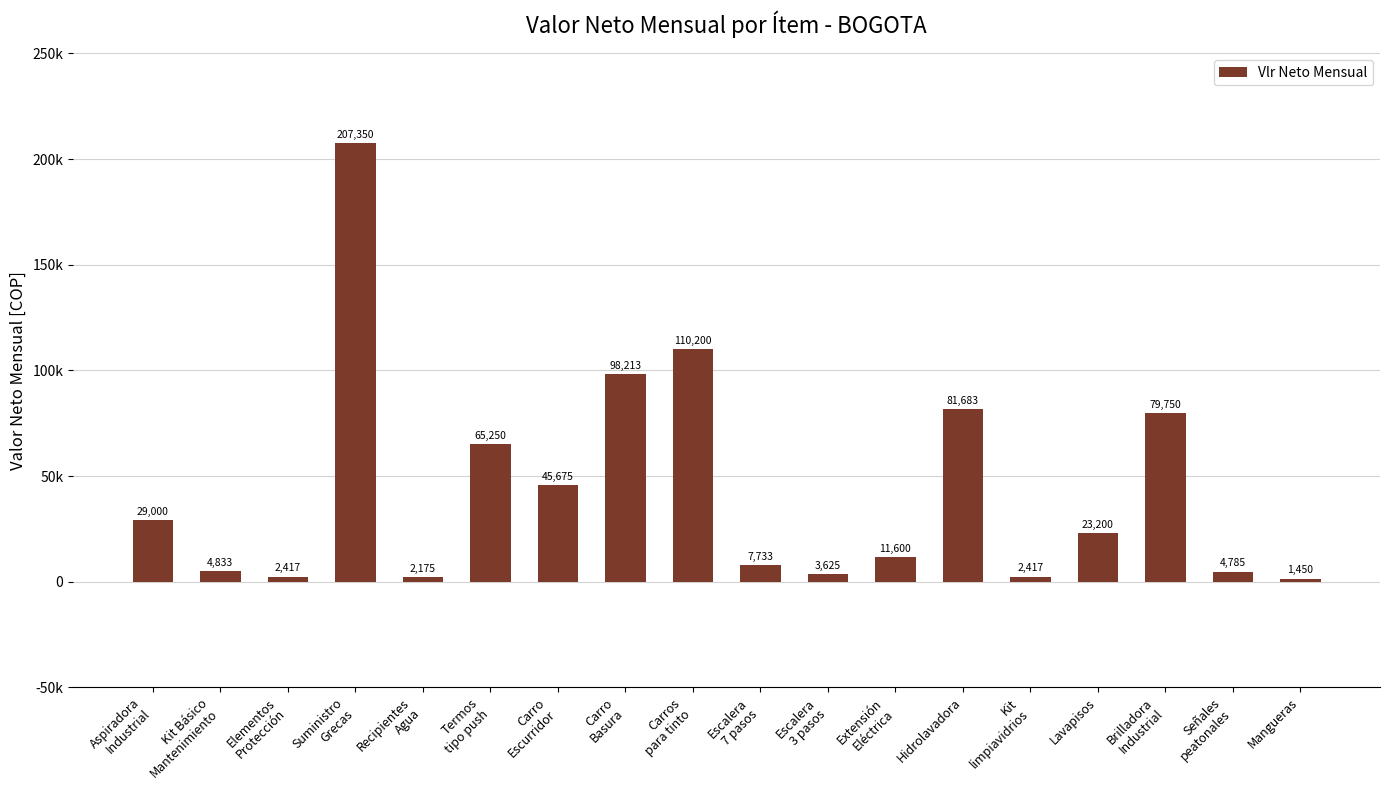

What is the ratio of the value at Brilladora
Industrial to the value at Kit Básico
Mantenimiento?

16.5